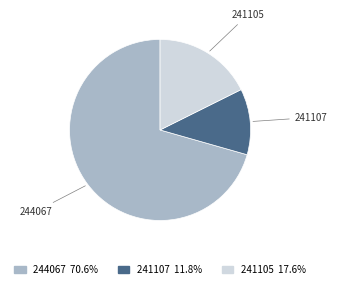

Between 241107 and 244067, which is larger?

244067